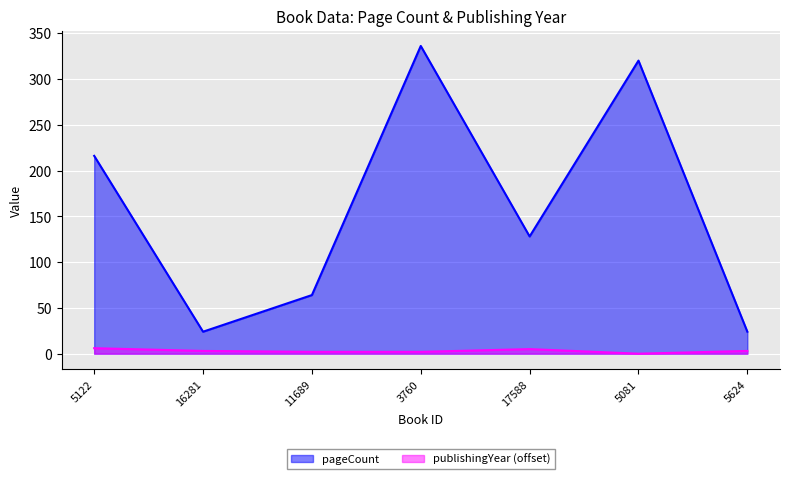

What is the value of the publishingYear point at the 7th from the left?

3